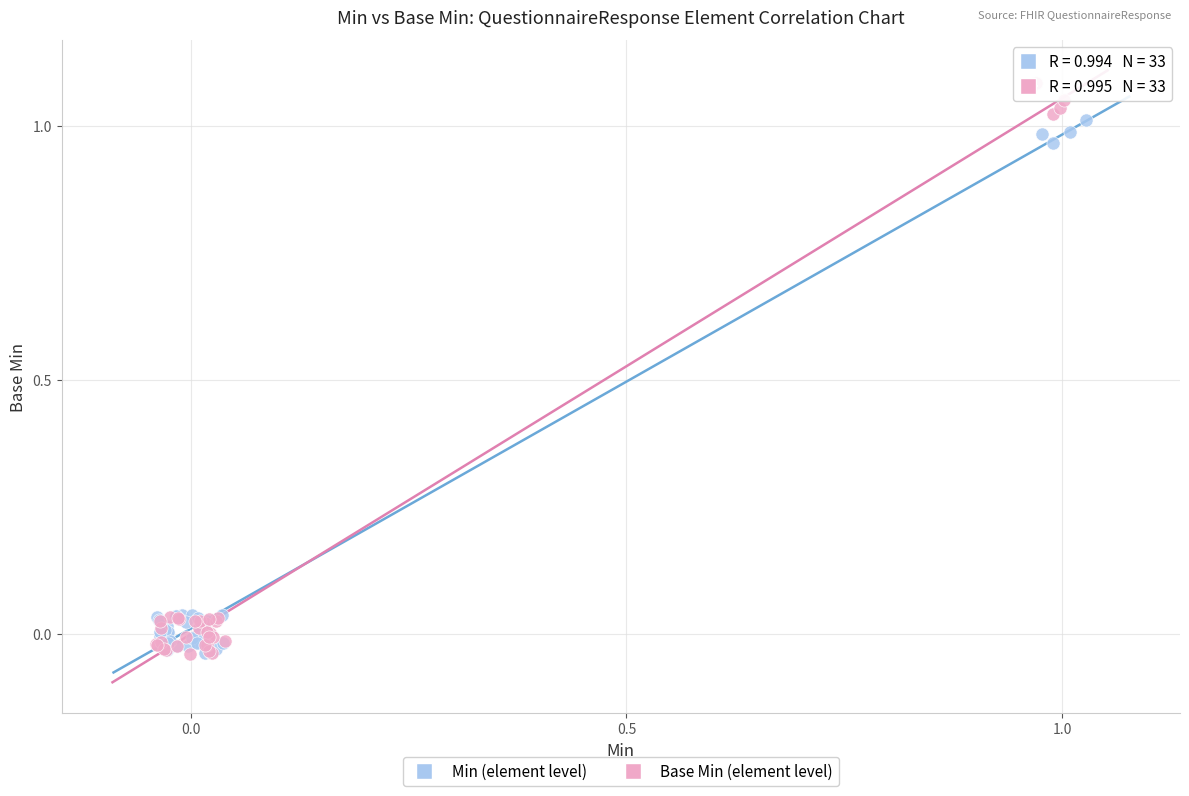

Which series reaches the maximum Y coordinate?

Base Min (element level)